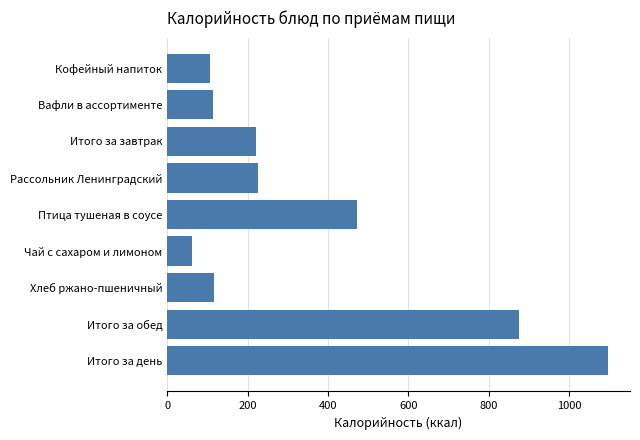

Which category has the lowest value across all series?

Чай с сахаром и лимоном